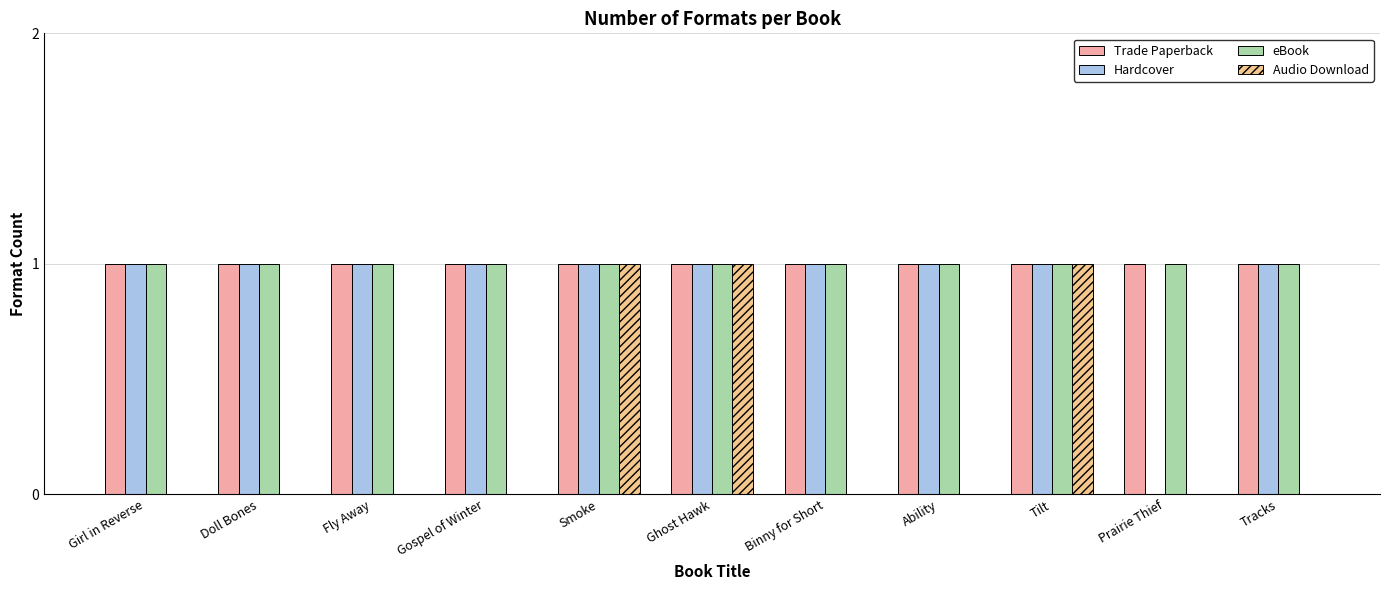

The value of Hardcover at Ghost Hawk is 1. True or false?

True